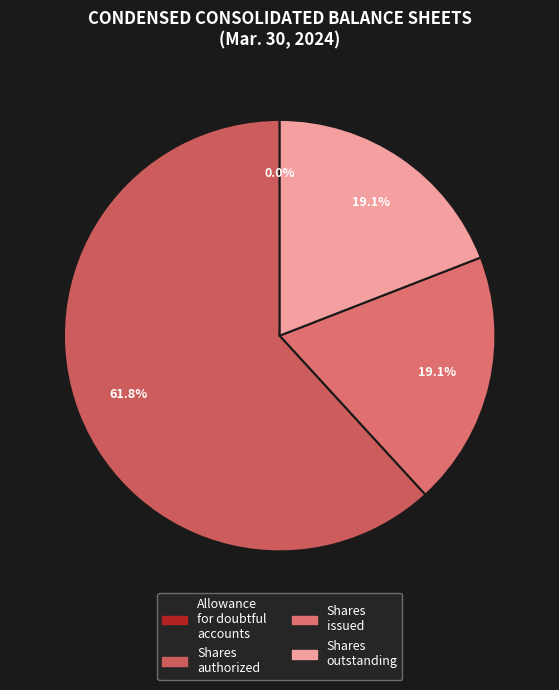

How many slices are in this pie chart?

4